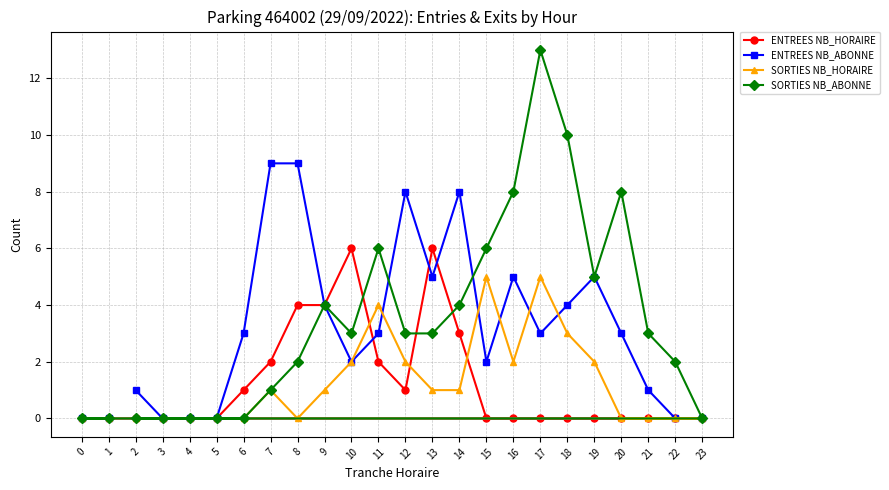

What is the difference between the highest and lowest values at 20?

8